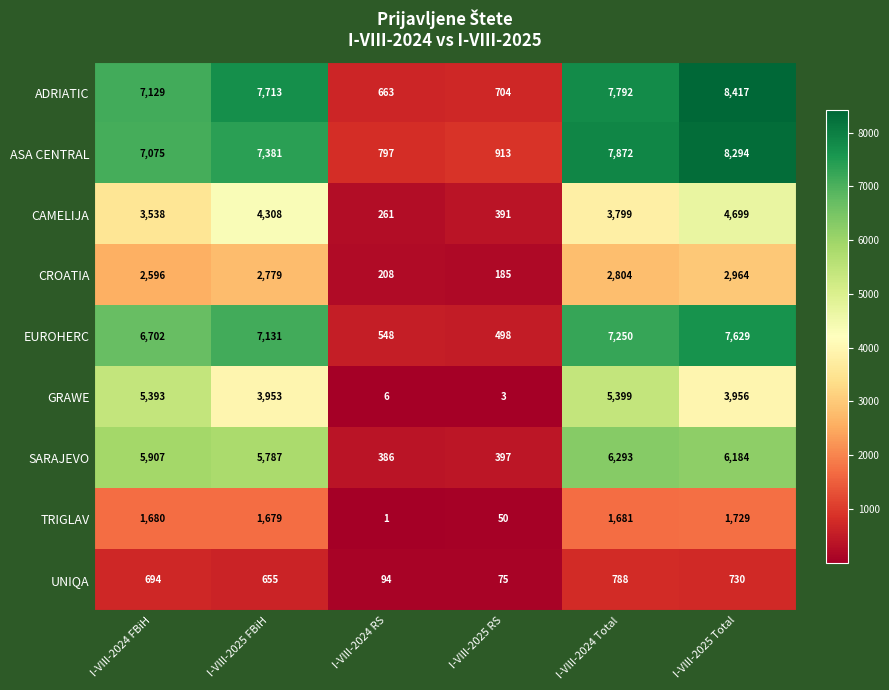

Rank the series at I-VIII-2025 Total from lowest to highest value.

UNIQA, TRIGLAV, CROATIA, GRAWE, CAMELIJA, SARAJEVO, EUROHERC, ASA CENTRAL, ADRIATIC